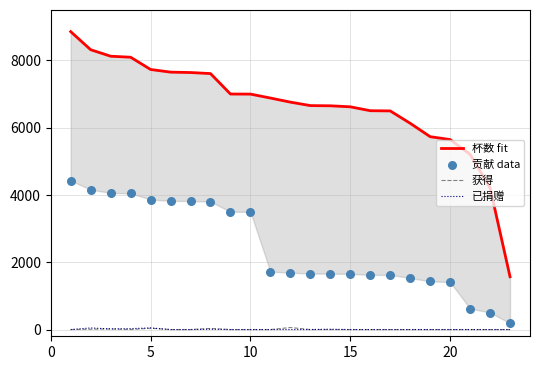

What is the total value across all series at 0?

13285